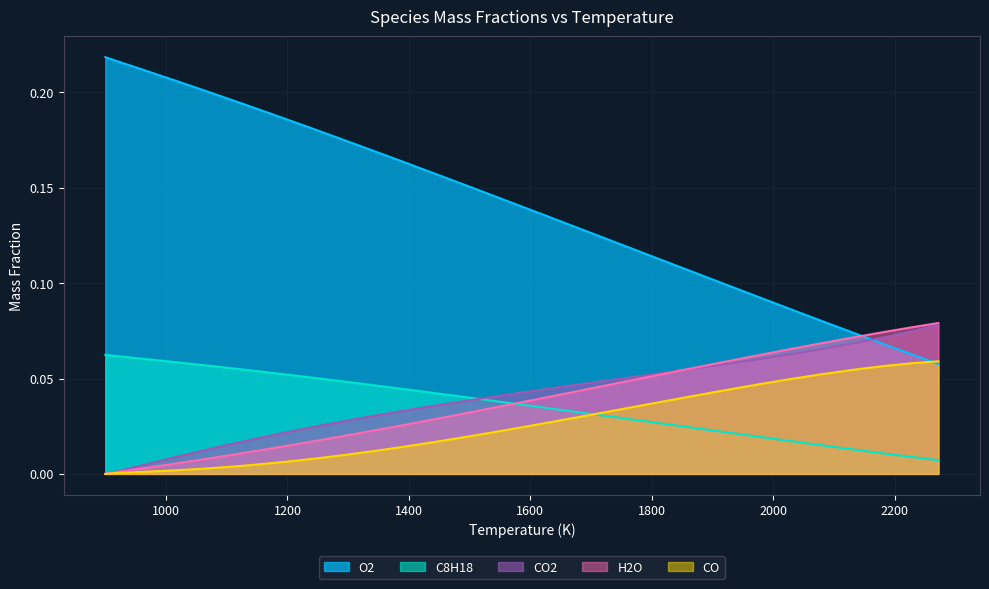

Which series has the largest total across all categories?

O2